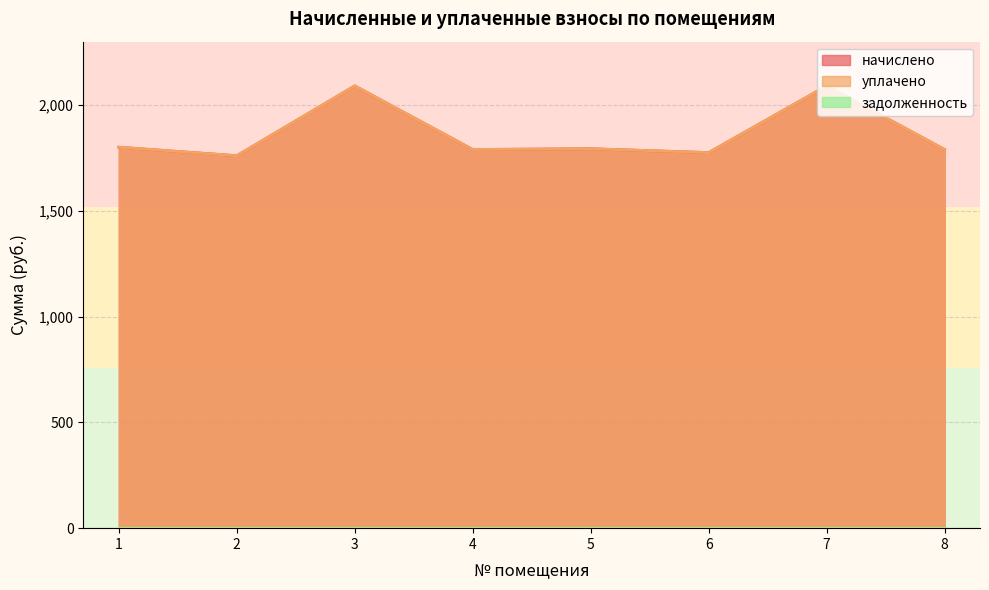

True or false: уплачено and начислено intersect in this chart.

False